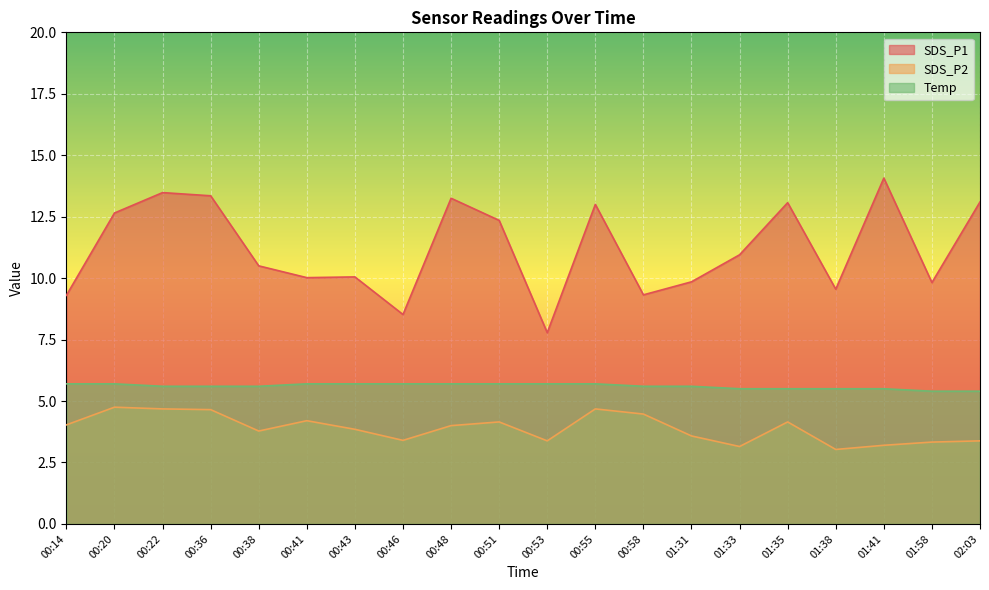

Reading left to right, list all the values displayed in this chart.

SDS_P1: 00:14=9.3	00:20=12.7	00:22=13.5	00:36=13.3	00:38=10.5	00:41=10.0	00:43=10.1	00:46=8.5	00:48=13.2	00:51=12.3	00:53=7.8	00:55=13.0	00:58=9.3	01:31=9.8	01:33=10.9	01:35=13.1	01:38=9.6	01:41=14.1	01:58=9.8	02:03=13.1
SDS_P2: 00:14=4.0	00:20=4.8	00:22=4.7	00:36=4.7	00:38=3.8	00:41=4.2	00:43=3.9	00:46=3.4	00:48=4.0	00:51=4.2	00:53=3.4	00:55=4.7	00:58=4.5	01:31=3.6	01:33=3.1	01:35=4.2	01:38=3.0	01:41=3.2	01:58=3.3	02:03=3.4
Temp: 00:14=5.7	00:20=5.7	00:22=5.6	00:36=5.6	00:38=5.6	00:41=5.7	00:43=5.7	00:46=5.7	00:48=5.7	00:51=5.7	00:53=5.7	00:55=5.7	00:58=5.6	01:31=5.6	01:33=5.5	01:35=5.5	01:38=5.5	01:41=5.5	01:58=5.4	02:03=5.4